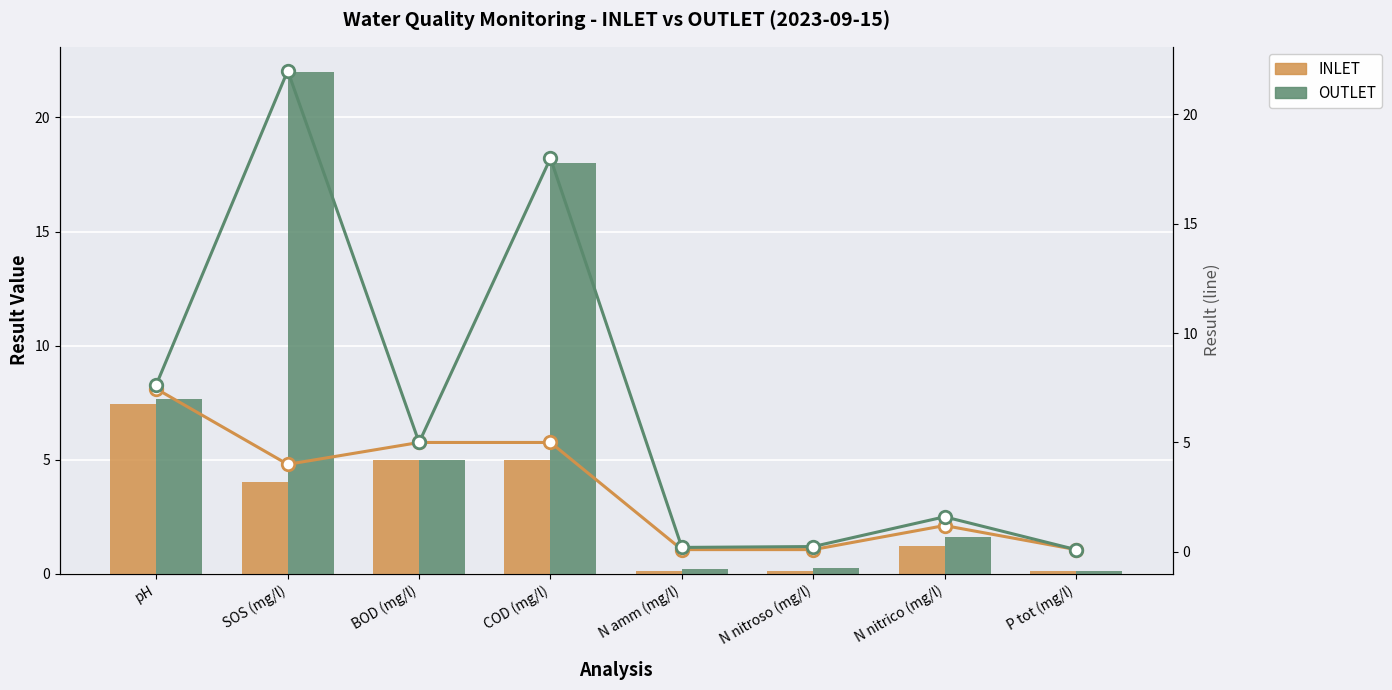

What is the maximum value for OUTLET?

22.0